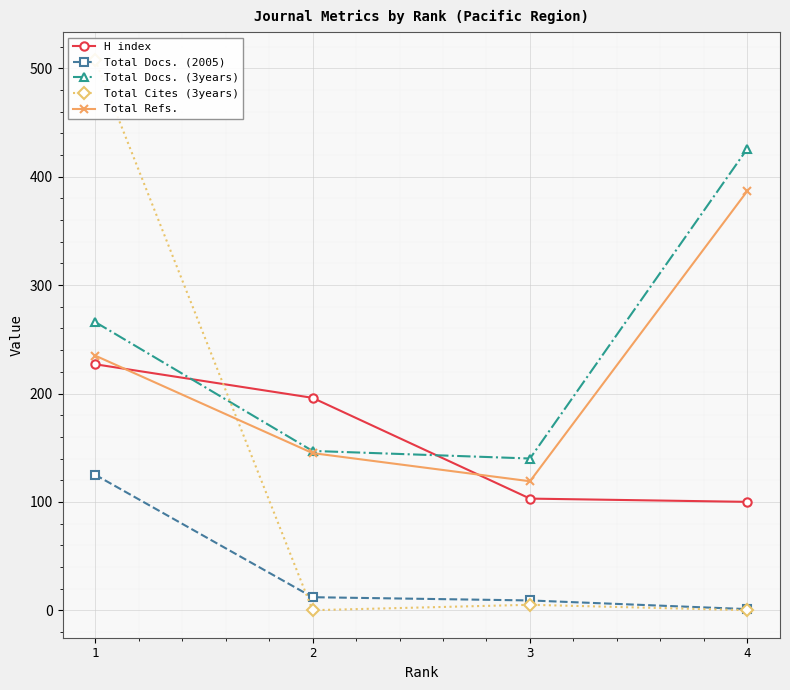

What is the sum of all Total Cites (3years) values?

513